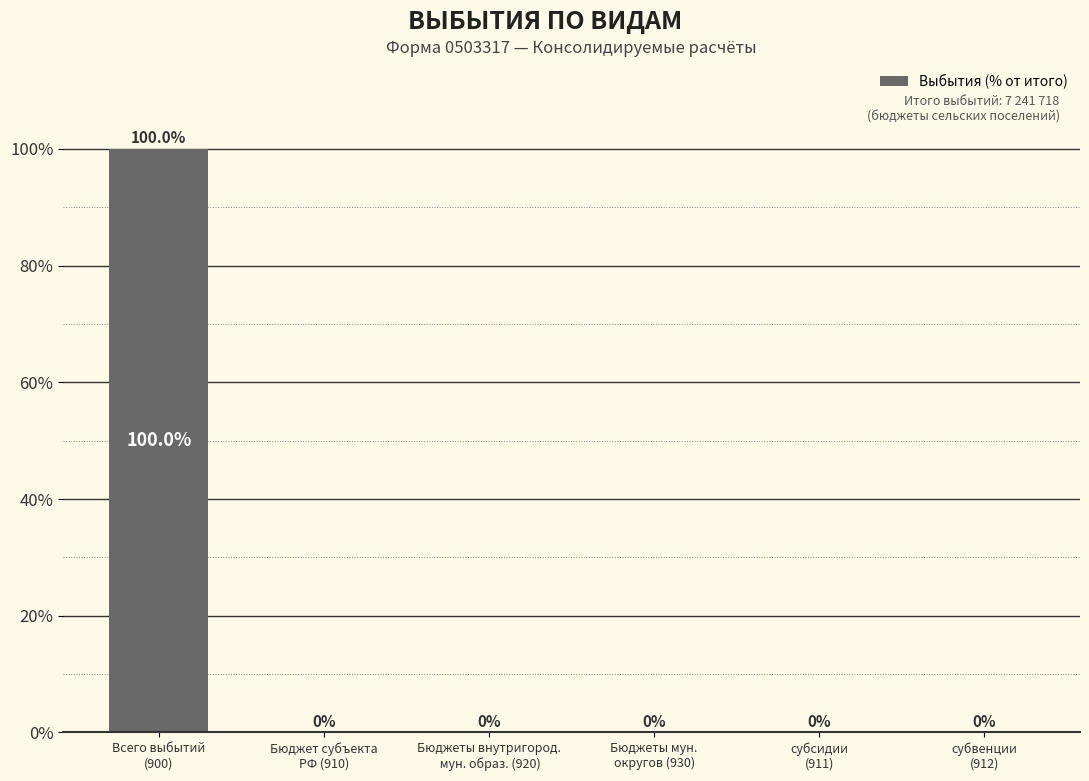

What is the sum of all values?

100